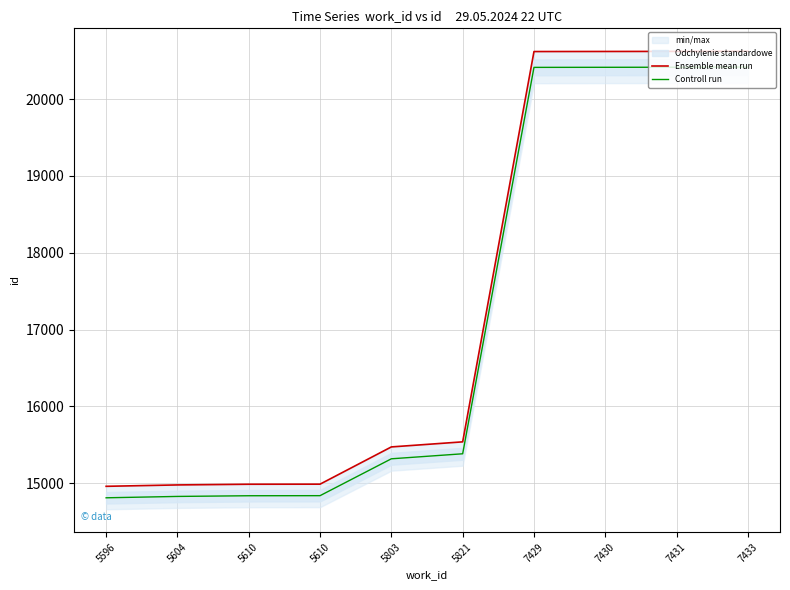

What is the spread (max minus min) of values at 7429?

206.2